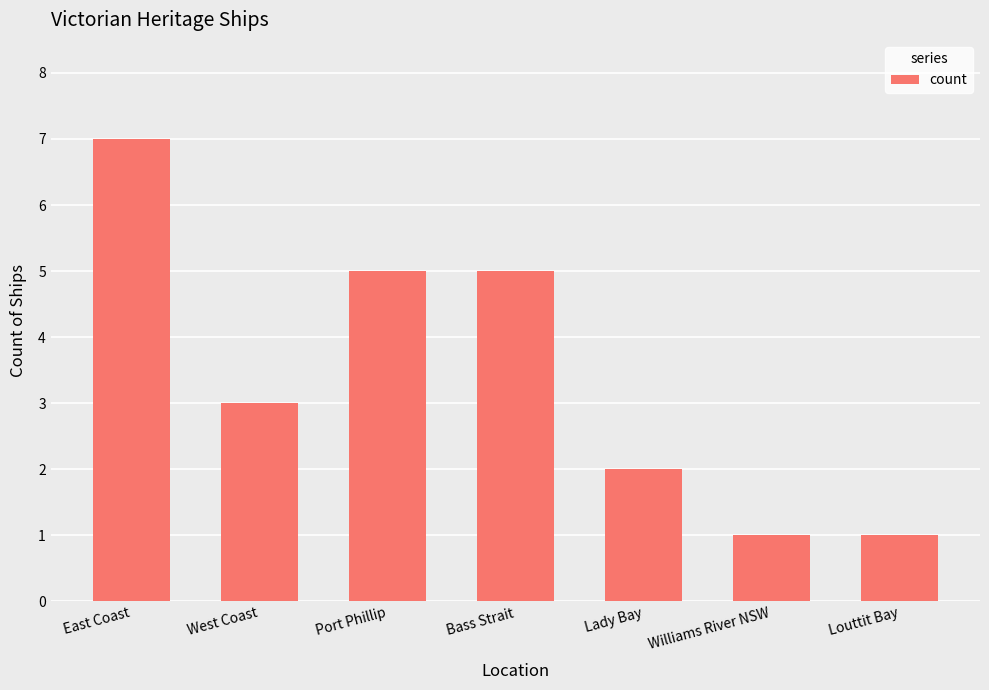

Reading left to right, list all the values displayed in this chart.

East Coast=7	West Coast=3	Port Phillip=5	Bass Strait=5	Lady Bay=2	Williams River NSW=1	Louttit Bay=1